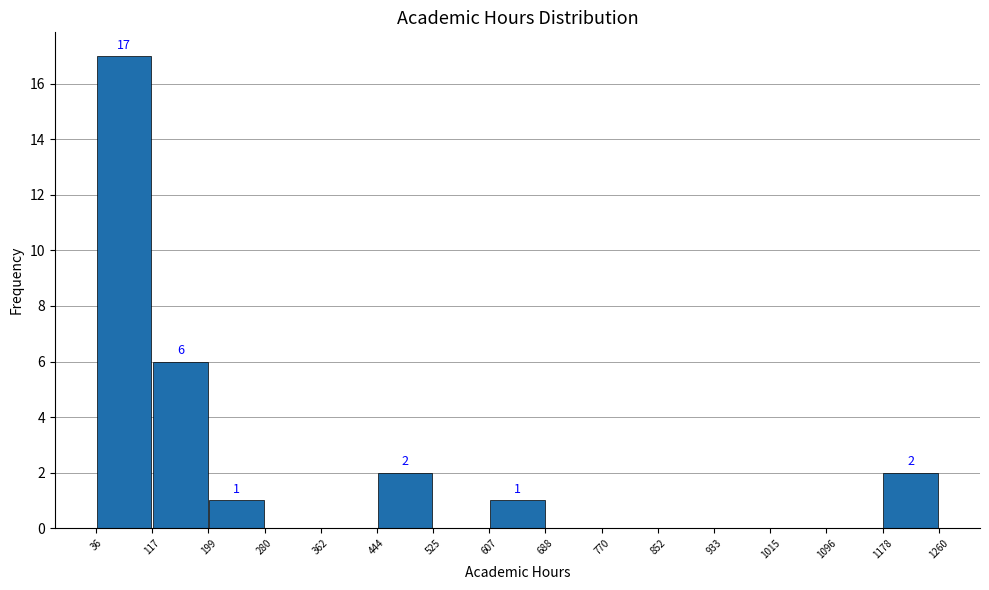

Which range on the x-axis has the tallest bar?

36 to 117